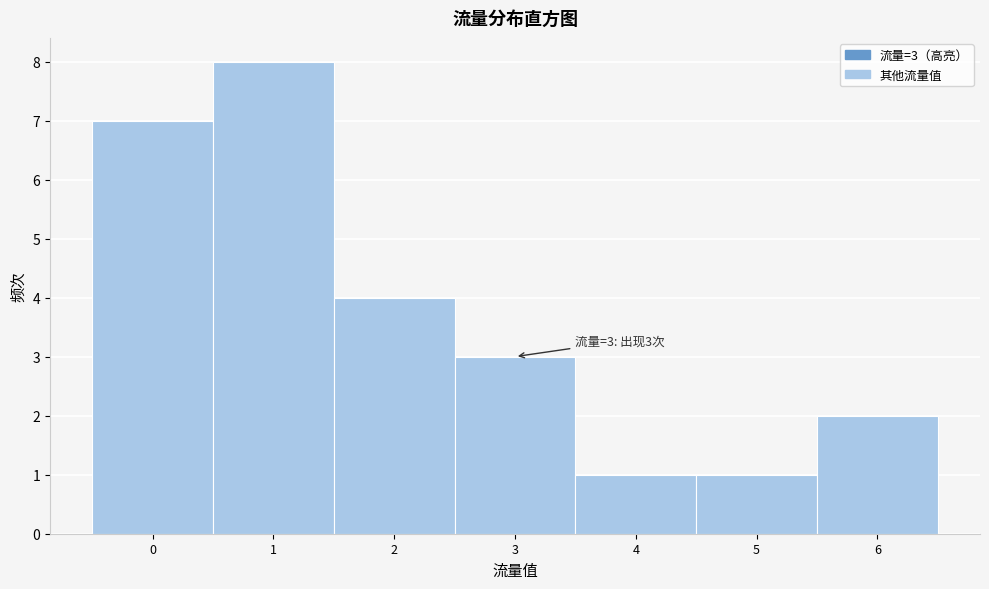

Over which range of the x-axis is the bar tallest?

0.5 to 1.5